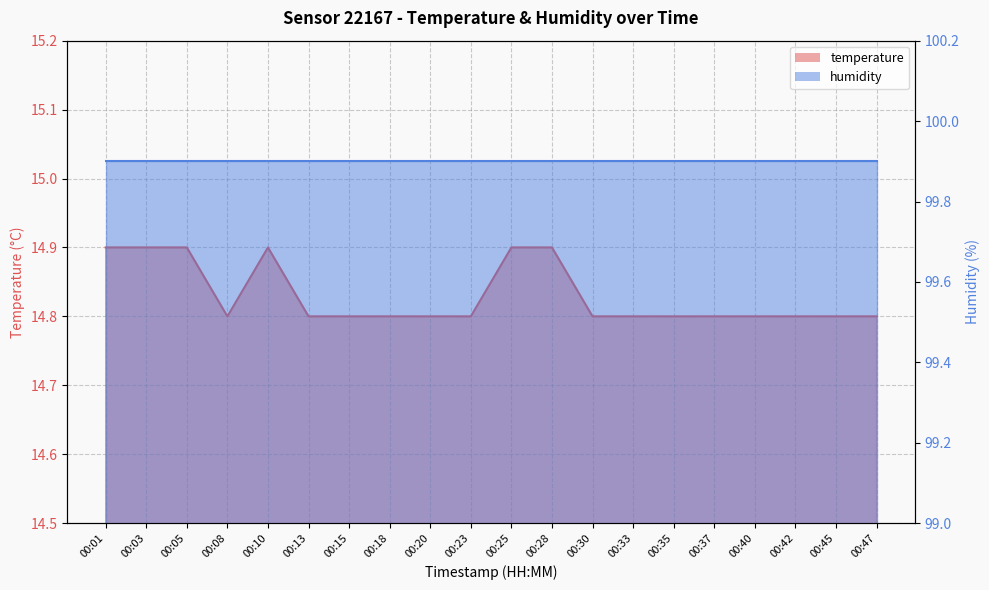

Rank the categories by value from highest to lowest.

00:01, 00:03, 00:05, 00:10, 00:25, 00:28, 00:08, 00:13, 00:15, 00:18, 00:20, 00:23, 00:30, 00:33, 00:35, 00:37, 00:40, 00:42, 00:45, 00:47